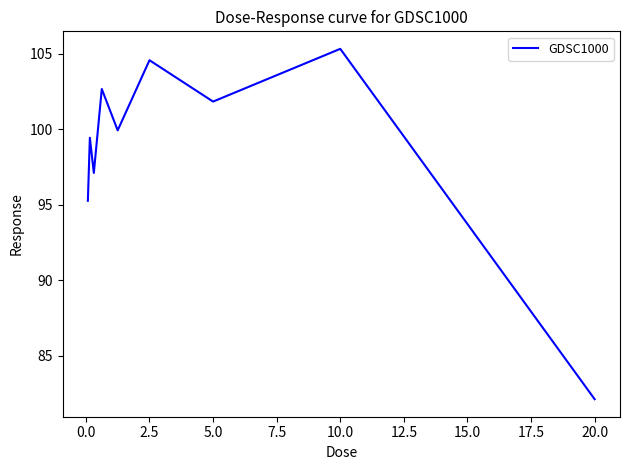

What is the minimum value shown in the chart?

82.1